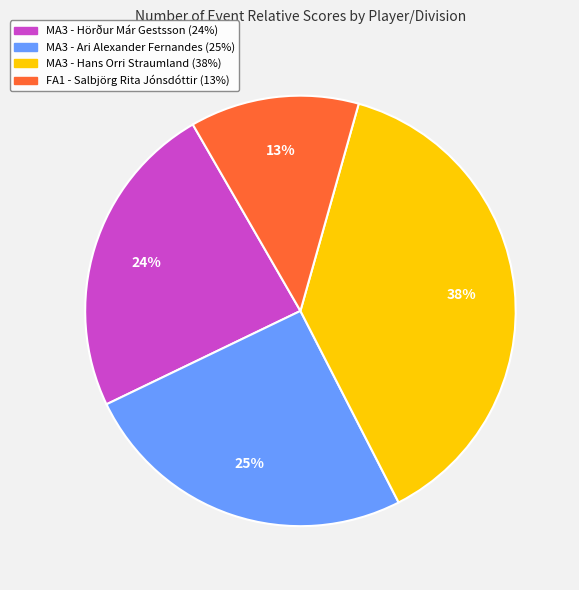

How many segments does this pie chart have?

4